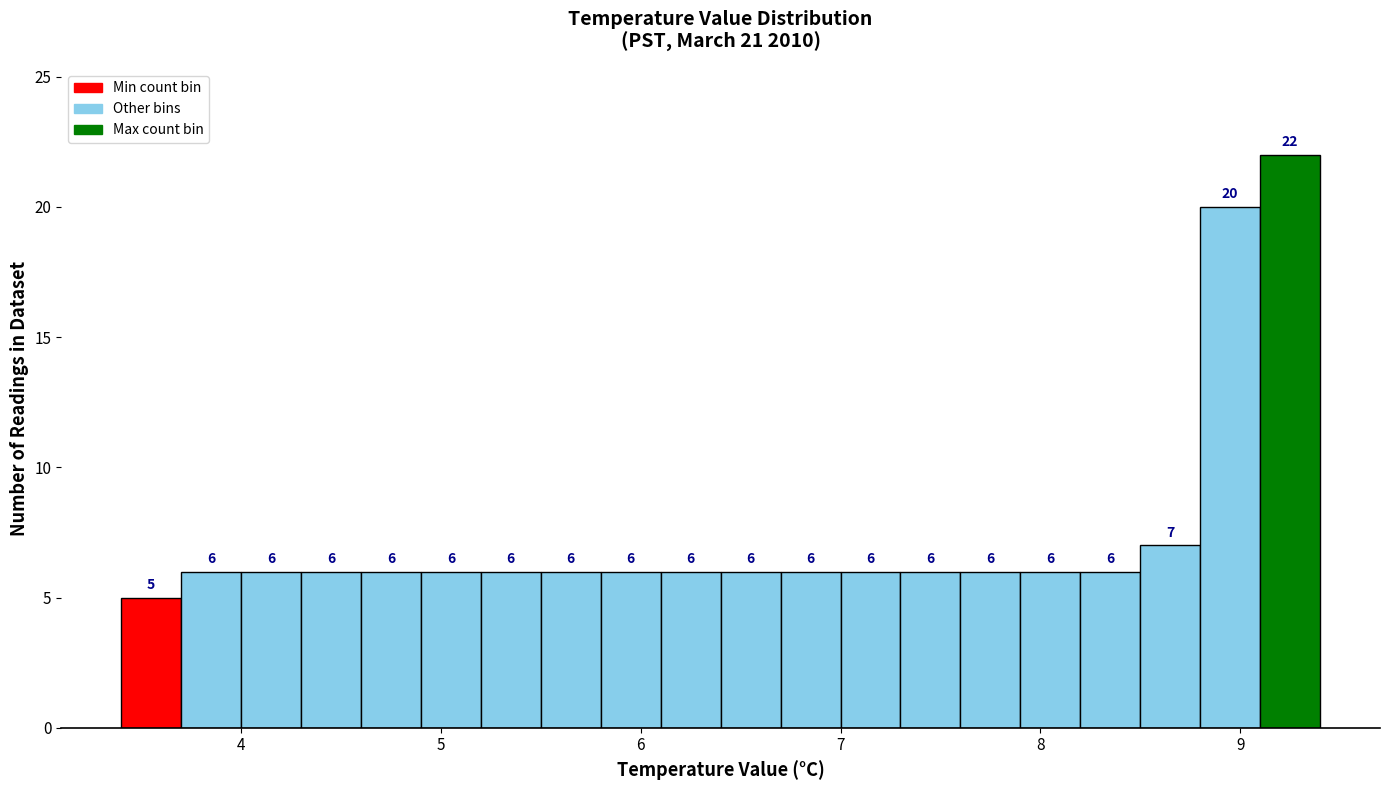

Around what value on the x-axis is the tallest bar? Give the approximate position of its centre, as read against the axis.

9.3